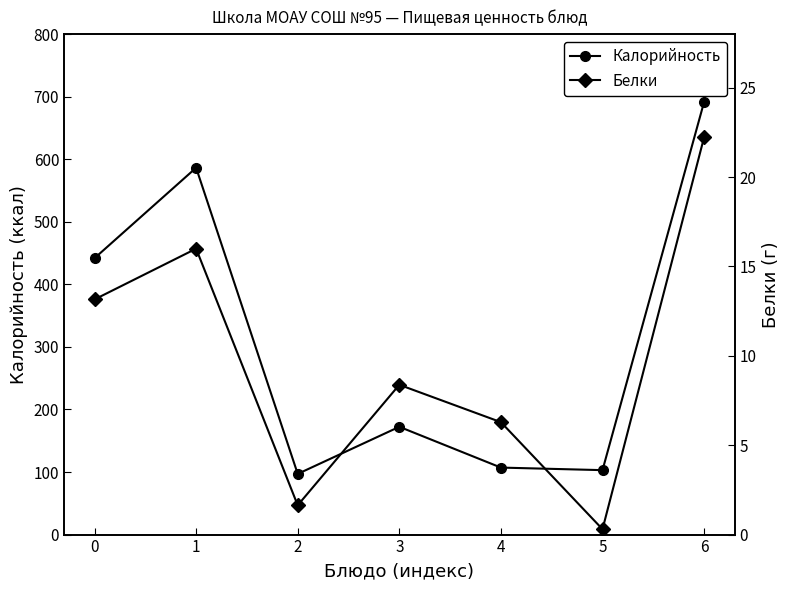

What is the maximum value for Калорийность?

691.6